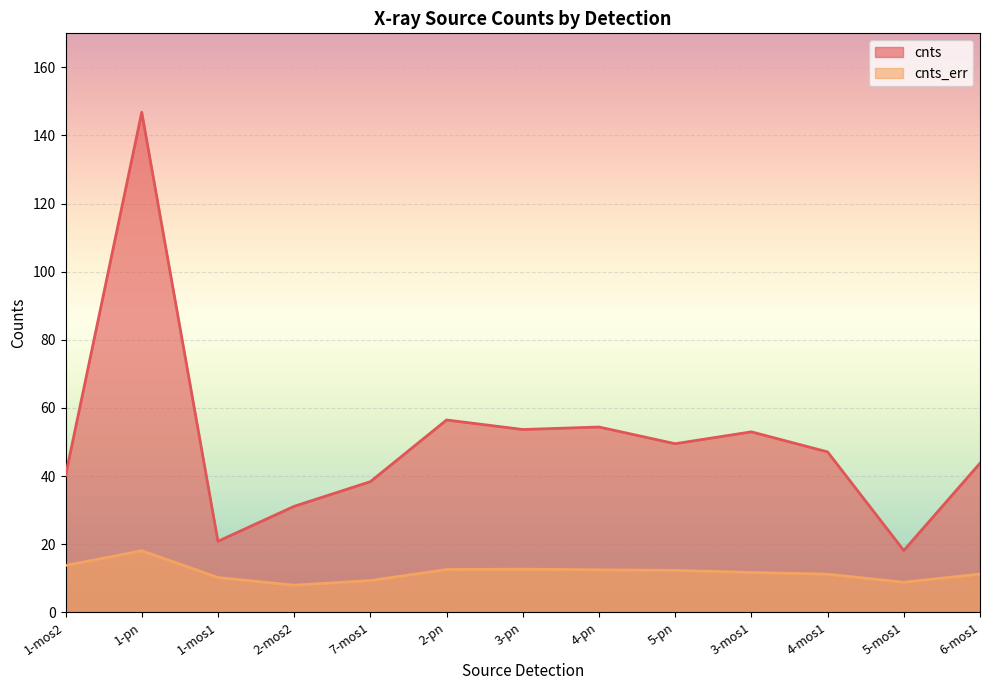

What is the maximum value for cnts?

146.8